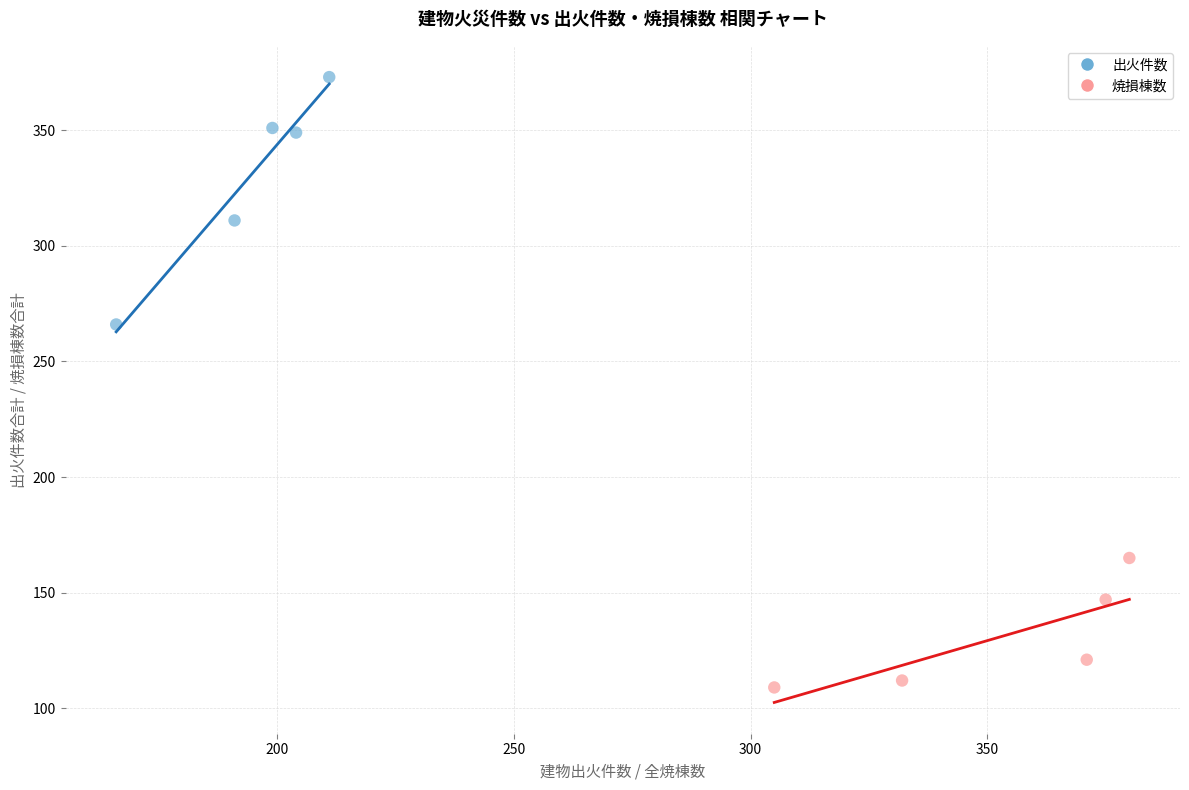

What are all the series names shown in the legend?

出火件数, 焼損棟数